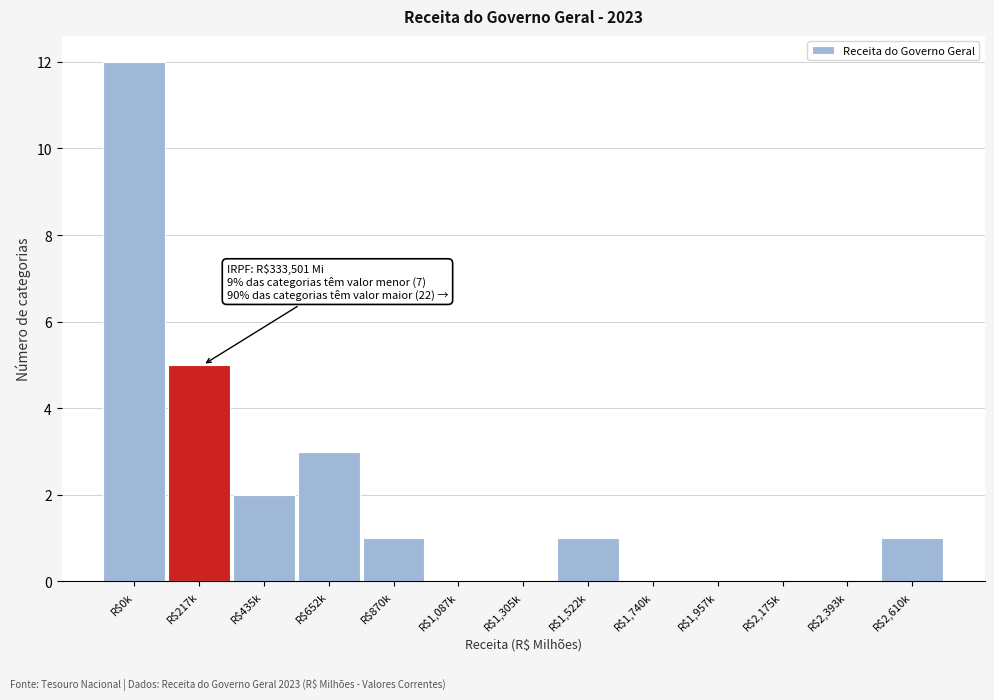

Where is the data nearest to the value 6?

R$217k